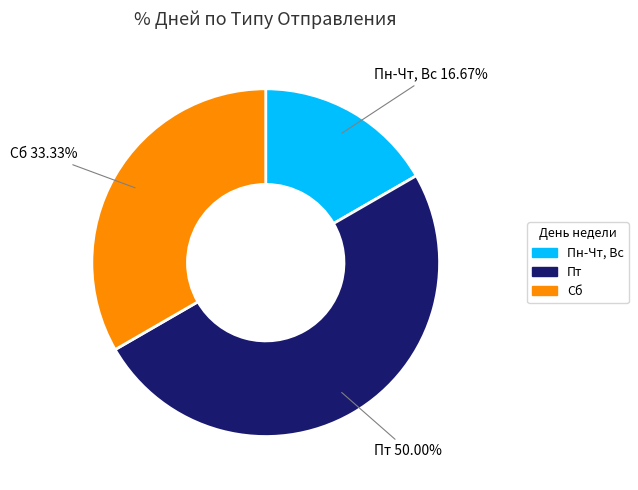

Count the number of slices in the pie.

3